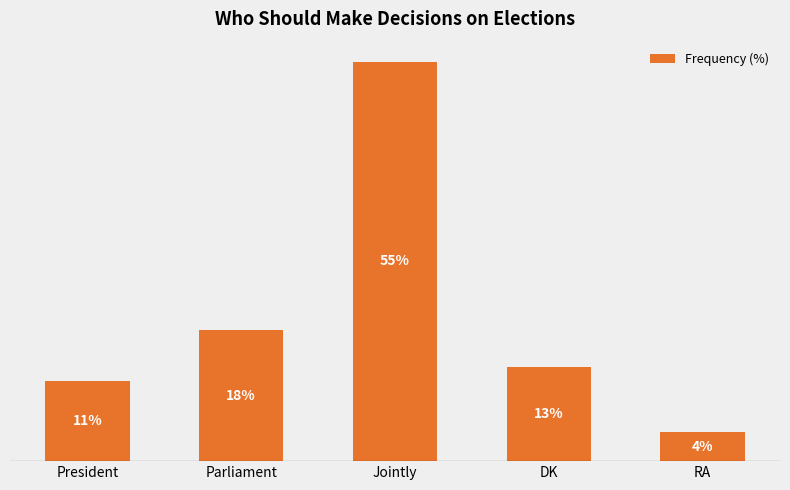

Which has a higher value, President or Parliament?

Parliament